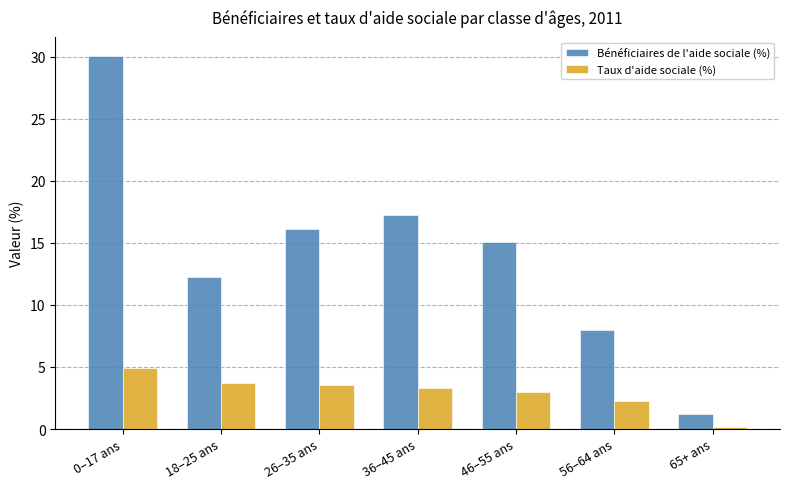

What is the sum of all Taux d'aide sociale (%) values?

21.0